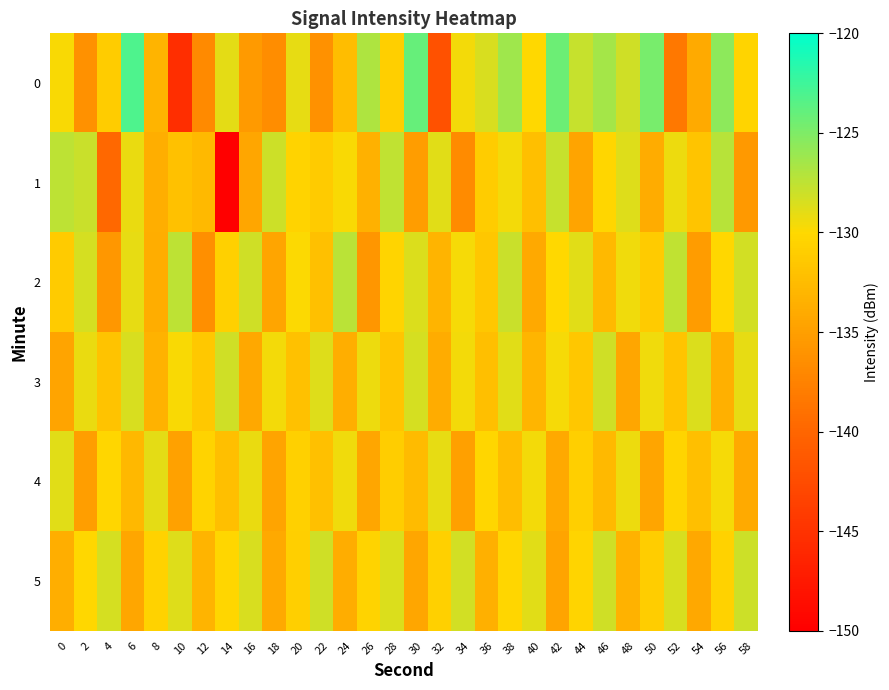

Which has a higher value, 36 or 56?

56